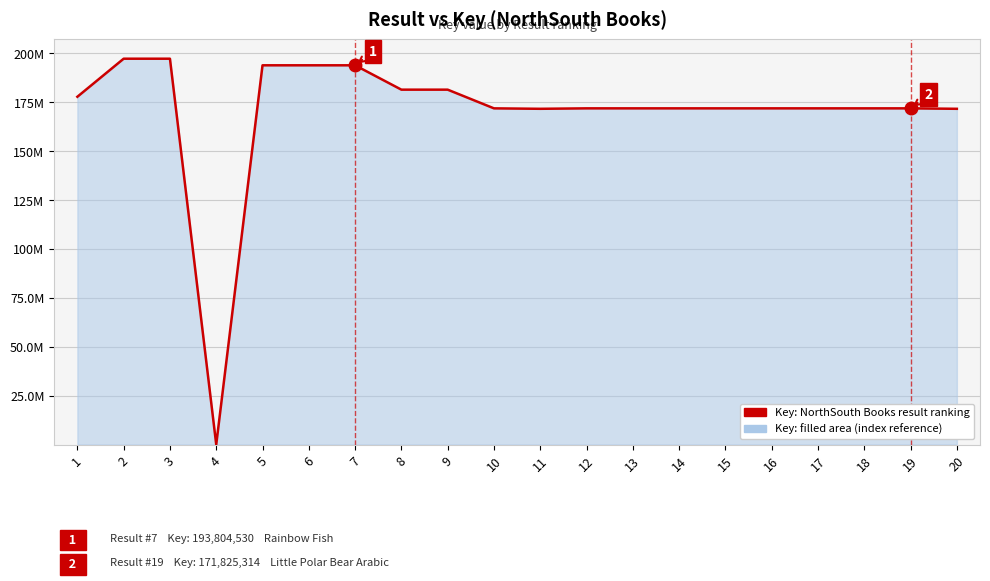

Does the chart have visible grid lines?

Yes